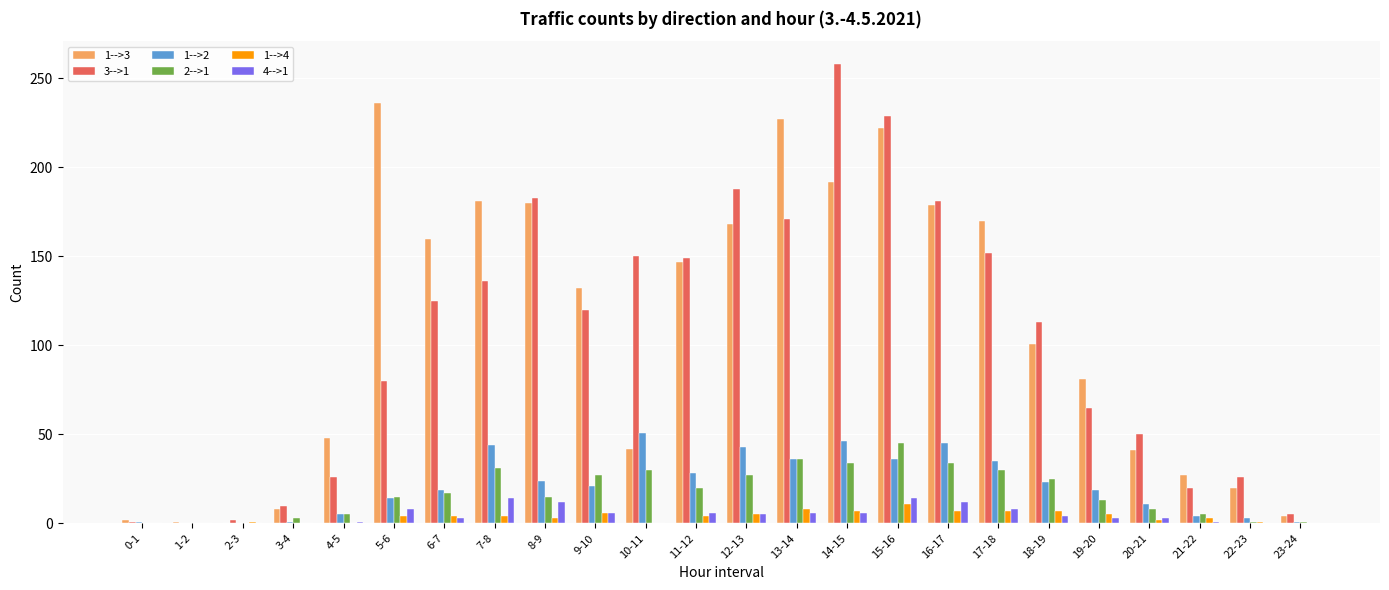

What is the sum of all 1-->3 values?

2569